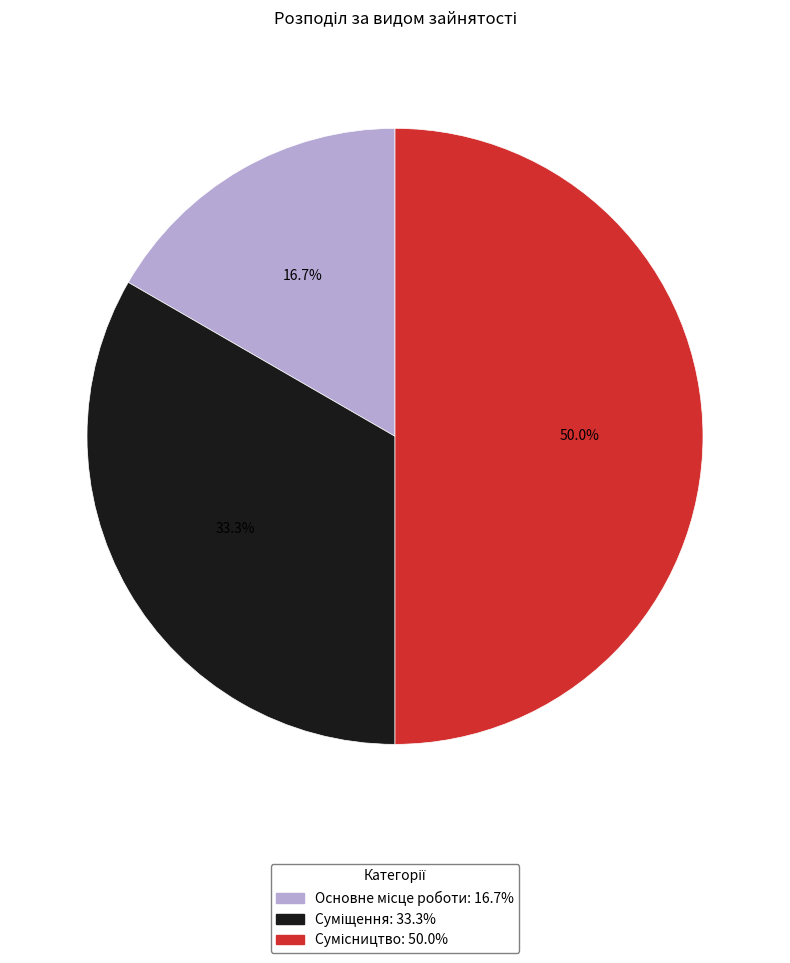

What percentage do Сумісництво and Суміщення together represent?

83.3%